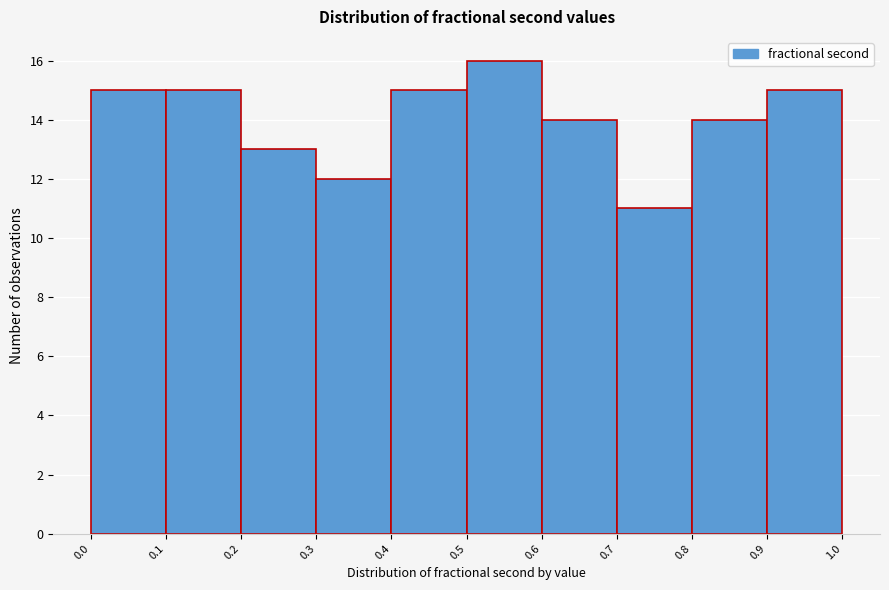

Reading left to right, transcribe this chart: for each bar, give the range it covers on the x-axis and its height. The values are not printed on the chart, so give them approximately, as read against the axis.

0.0 to 0.1: 15
0.1 to 0.2: 15
0.2 to 0.3: 13
0.3 to 0.4: 12
0.4 to 0.5: 15
0.5 to 0.6: 16
0.6 to 0.7: 14
0.7 to 0.8: 11
0.8 to 0.9: 14
0.9 to 1.0: 15